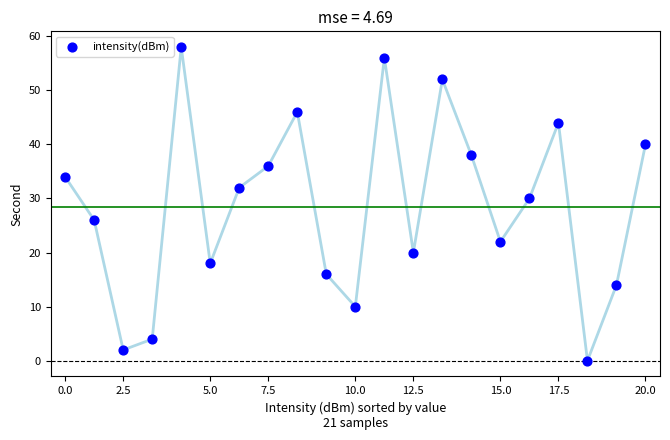

What is the range of Y values (max minus min)?

58